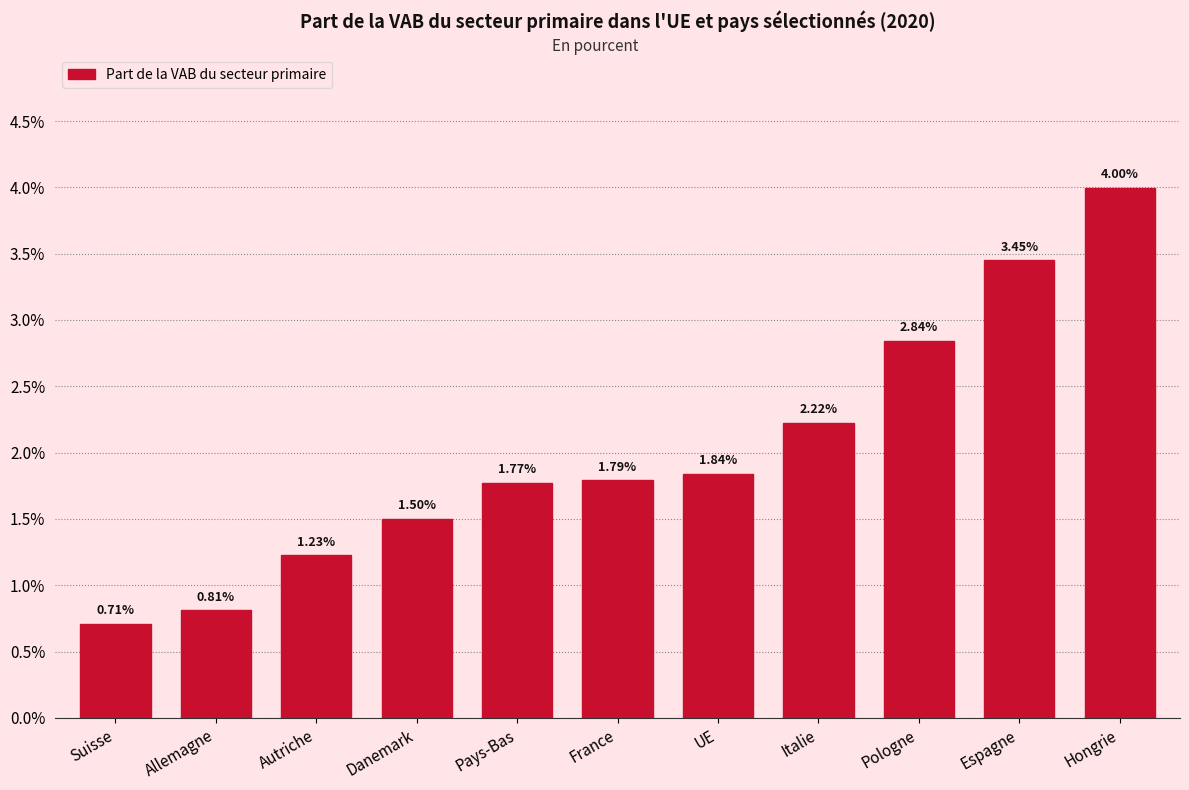

What is the sum of all values?

22.2